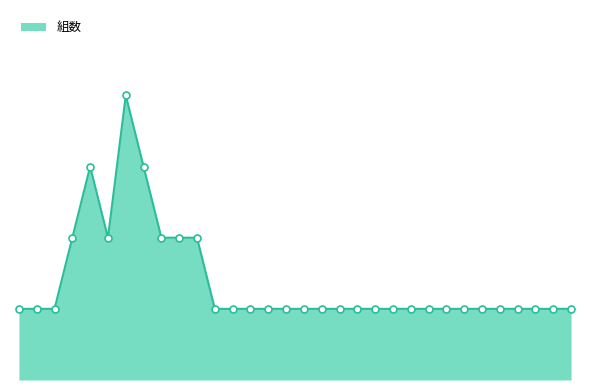

True or false: there are more than 2 points higher than both neighbors.

False